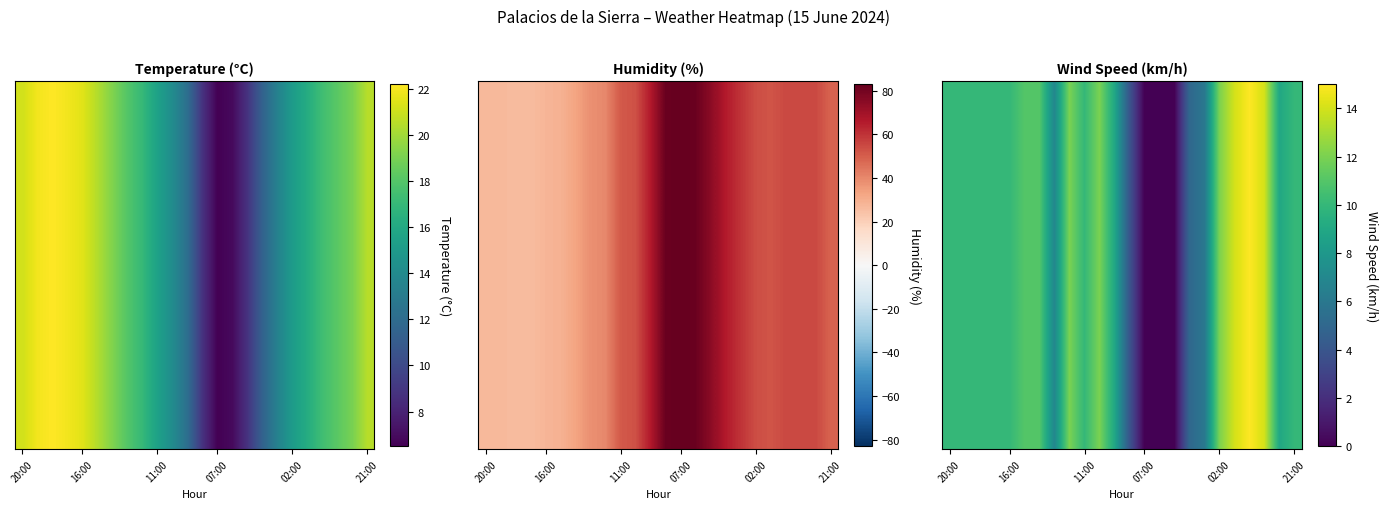

At which category does the chart reach its peak across all series?

20